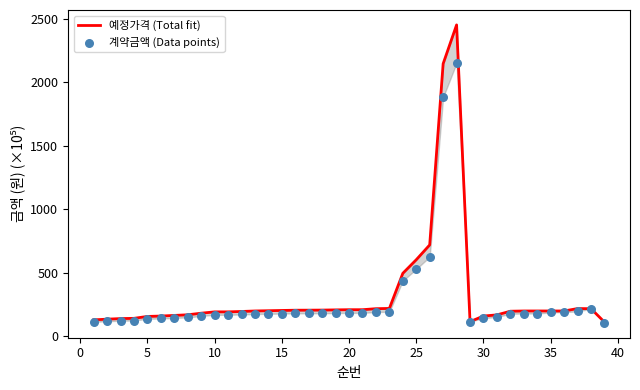

What are all the series names shown in the legend?

예정가격 (Total fit), 계약금액 (Data points)